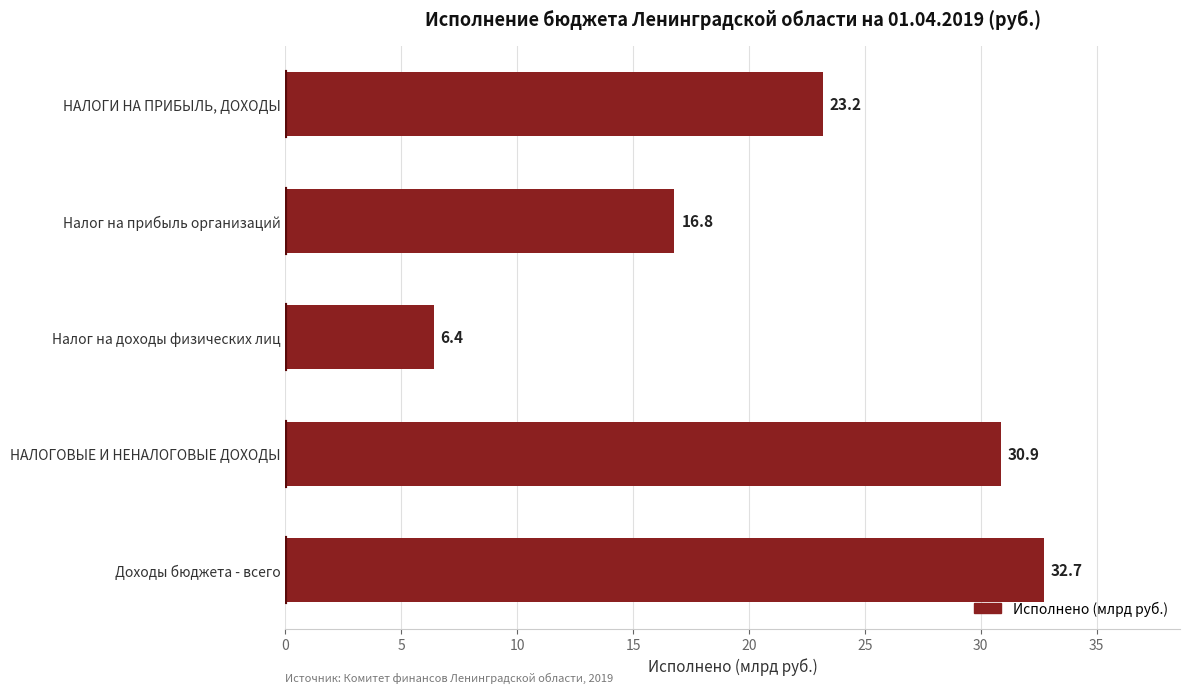

Reading bottom to top, extract all data points from this chart.

32.7	30.9	6.4	16.8	23.2